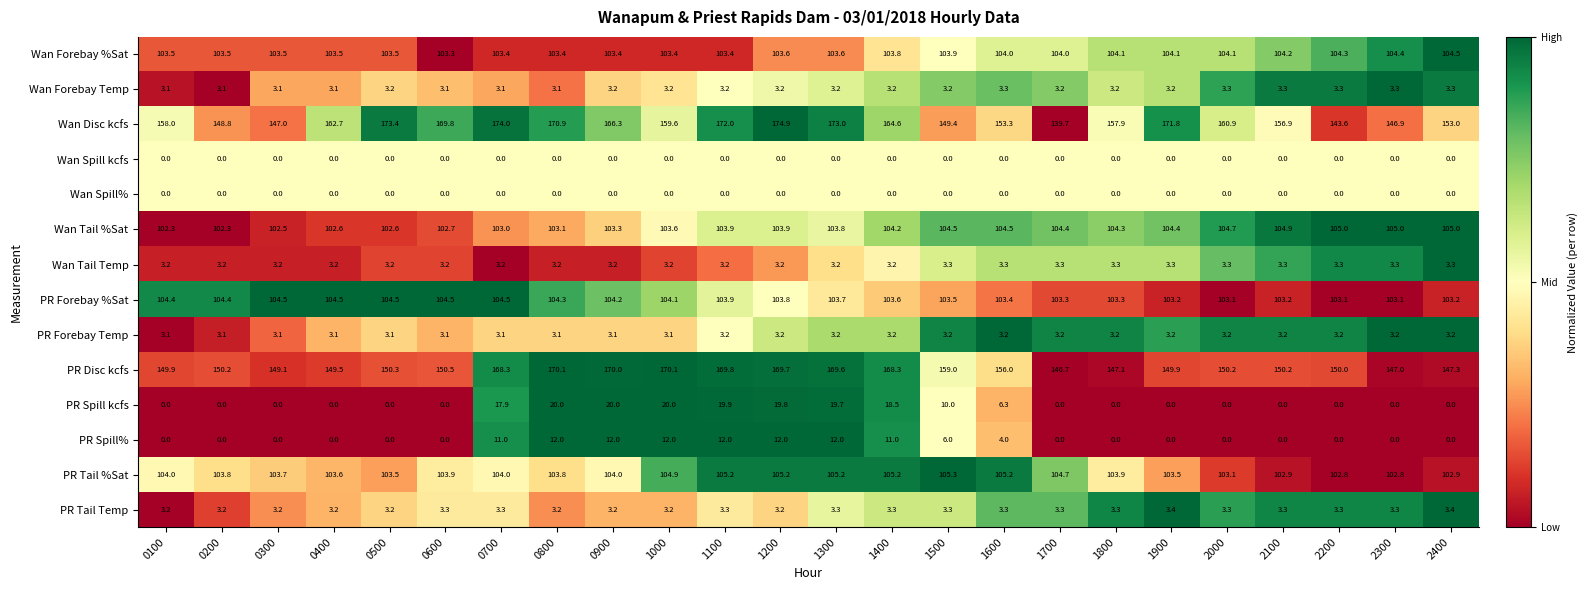

What is the difference between the maximum and minimum values in the Wan Disc kcfs series?

35.2